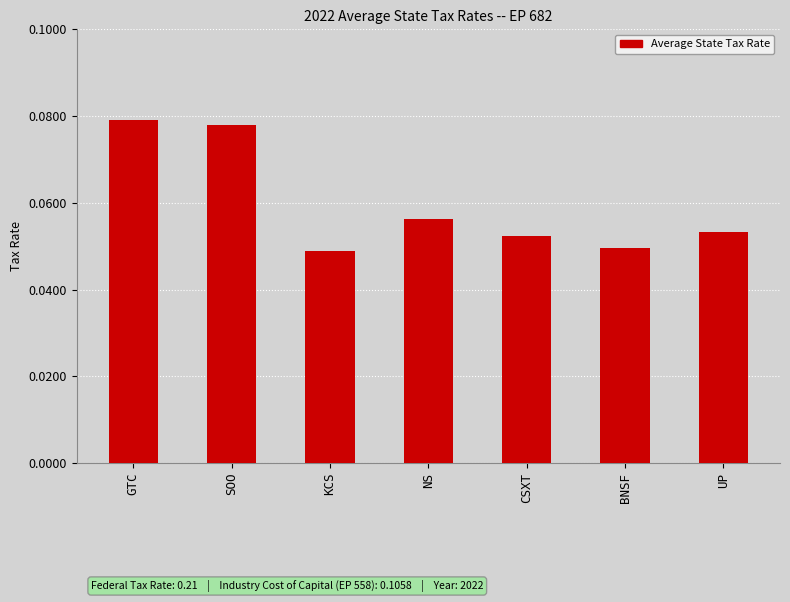

Between UP and KCS, which is larger?

UP